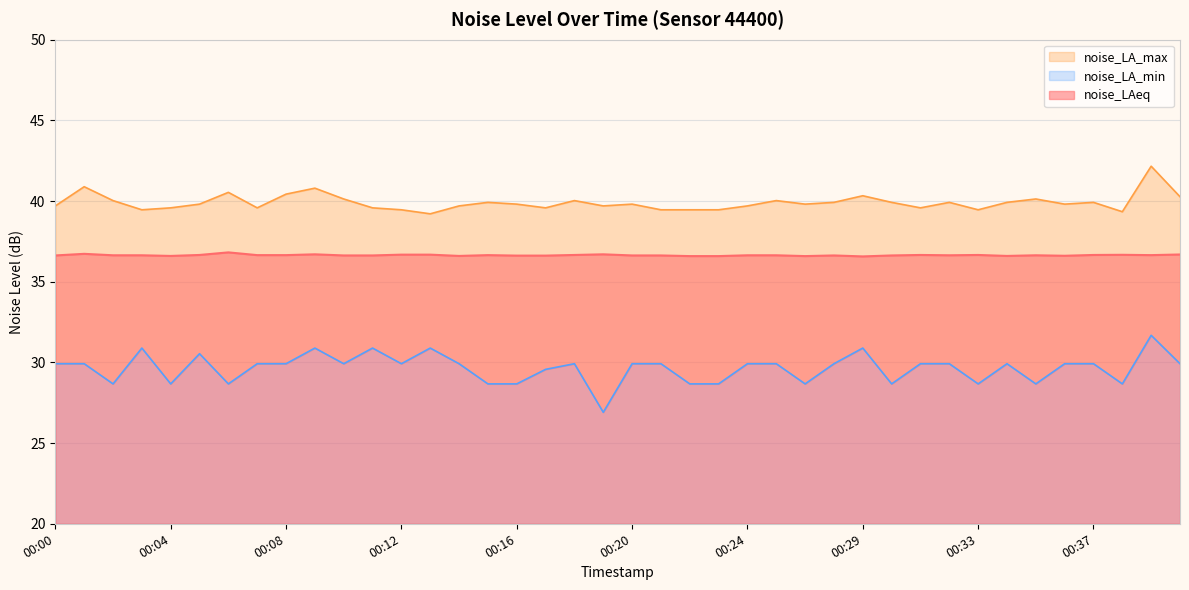

The value of noise_LA_min at 00:31 is 29.9. True or false?

True